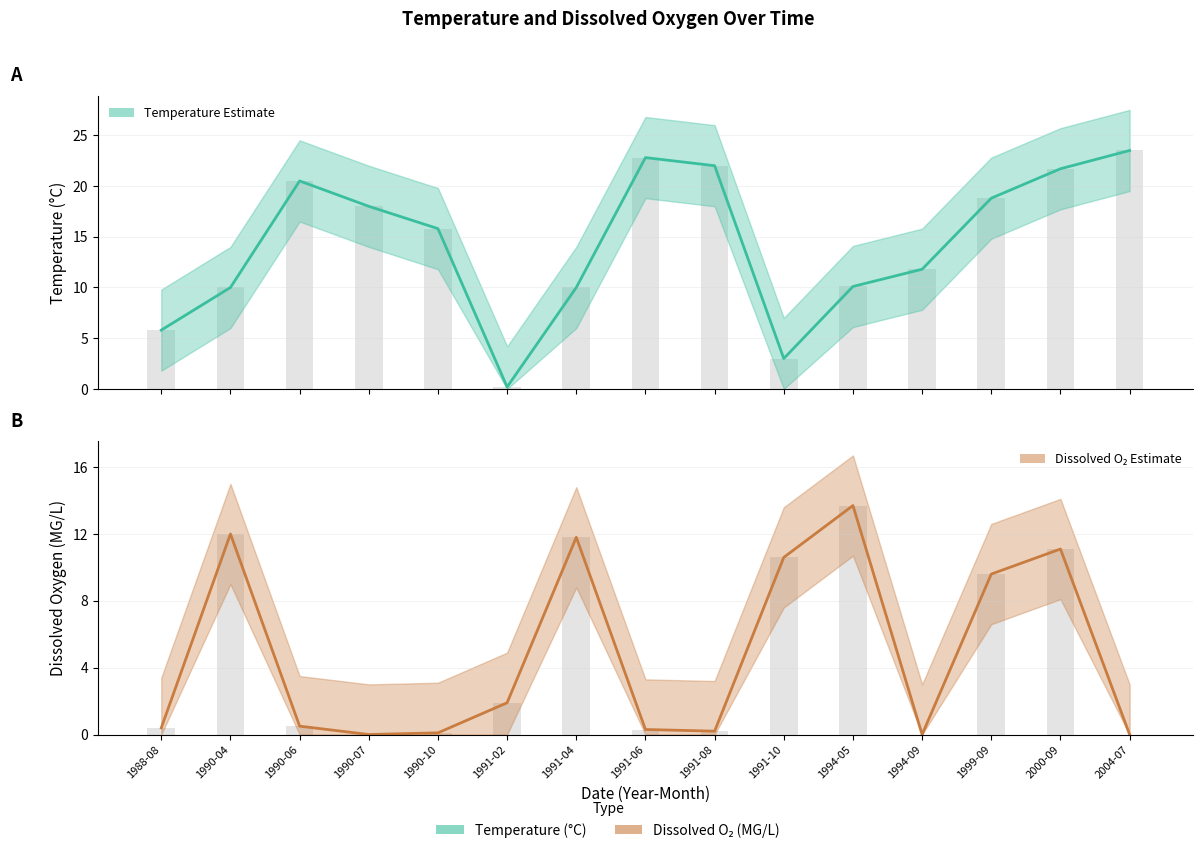

Which category has the highest value across all series?

2004-07